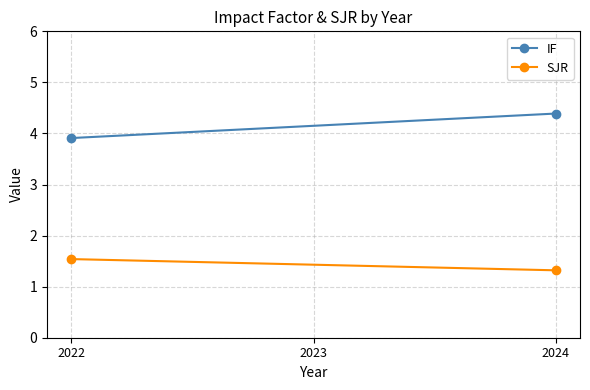

How many IF values are between 3 and 4?

1